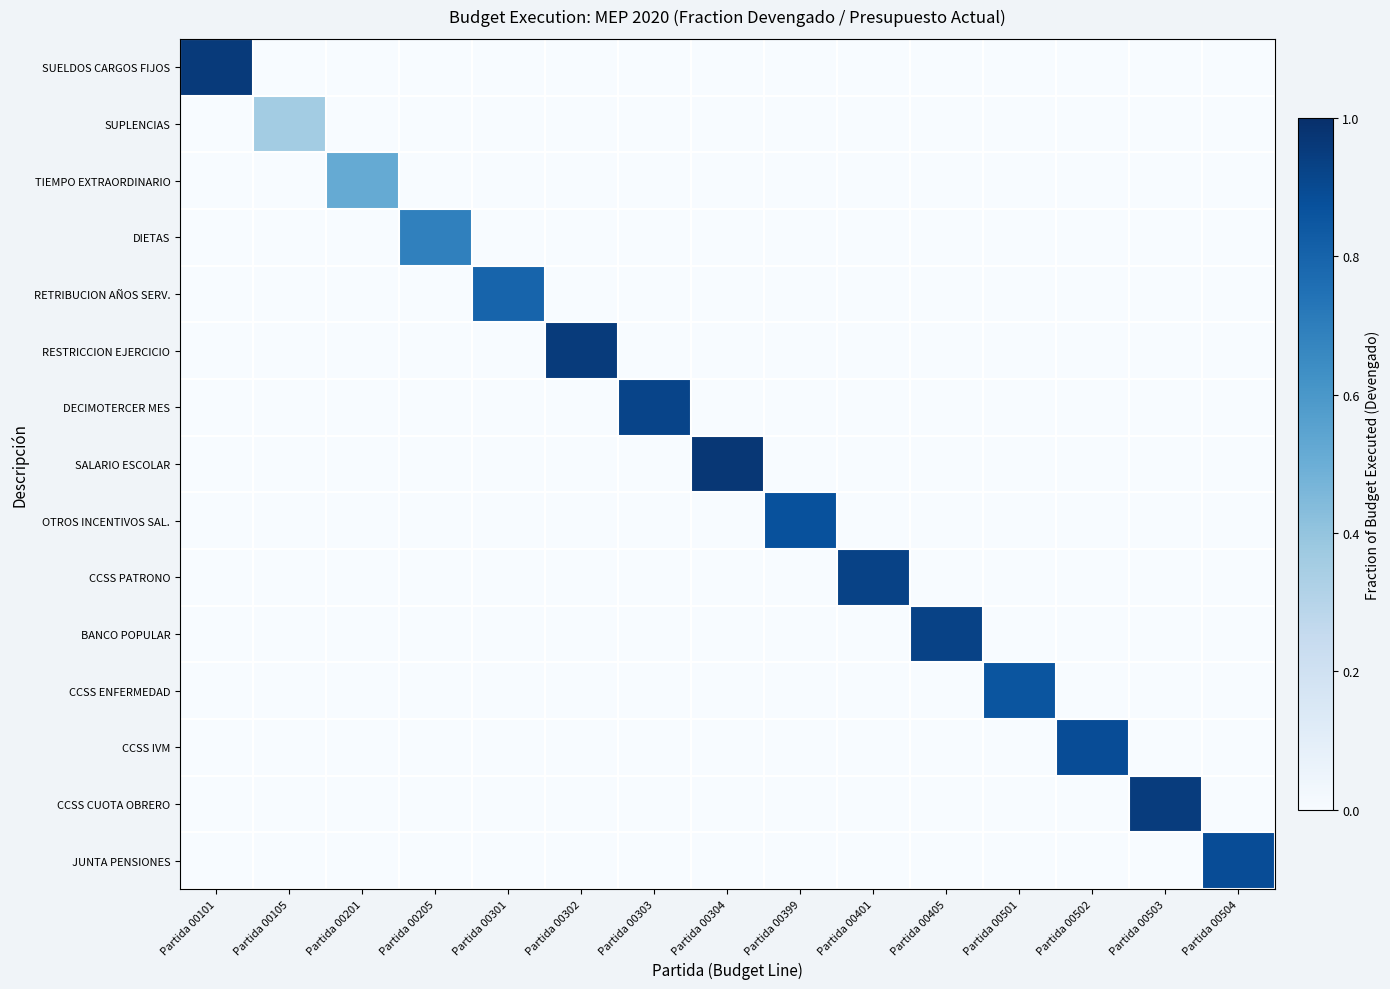

Reading left to right, extract all data points from this chart.

SUELDOS CARGOS FIJOS: Partida 00101=1.0	Partida 00105=0.0	Partida 00201=0.0	Partida 00205=0.0	Partida 00301=0.0	Partida 00302=0.0	Partida 00303=0.0	Partida 00304=0.0	Partida 00399=0.0	Partida 00401=0.0	Partida 00405=0.0	Partida 00501=0.0	Partida 00502=0.0	Partida 00503=0.0	Partida 00504=0.0
SUPLENCIAS: Partida 00101=0.0	Partida 00105=0.4	Partida 00201=0.0	Partida 00205=0.0	Partida 00301=0.0	Partida 00302=0.0	Partida 00303=0.0	Partida 00304=0.0	Partida 00399=0.0	Partida 00401=0.0	Partida 00405=0.0	Partida 00501=0.0	Partida 00502=0.0	Partida 00503=0.0	Partida 00504=0.0
TIEMPO EXTRAORDINARIO: Partida 00101=0.0	Partida 00105=0.0	Partida 00201=0.5	Partida 00205=0.0	Partida 00301=0.0	Partida 00302=0.0	Partida 00303=0.0	Partida 00304=0.0	Partida 00399=0.0	Partida 00401=0.0	Partida 00405=0.0	Partida 00501=0.0	Partida 00502=0.0	Partida 00503=0.0	Partida 00504=0.0
DIETAS: Partida 00101=0.0	Partida 00105=0.0	Partida 00201=0.0	Partida 00205=0.7	Partida 00301=0.0	Partida 00302=0.0	Partida 00303=0.0	Partida 00304=0.0	Partida 00399=0.0	Partida 00401=0.0	Partida 00405=0.0	Partida 00501=0.0	Partida 00502=0.0	Partida 00503=0.0	Partida 00504=0.0
RETRIBUCION AÑOS SERV.: Partida 00101=0.0	Partida 00105=0.0	Partida 00201=0.0	Partida 00205=0.0	Partida 00301=0.8	Partida 00302=0.0	Partida 00303=0.0	Partida 00304=0.0	Partida 00399=0.0	Partida 00401=0.0	Partida 00405=0.0	Partida 00501=0.0	Partida 00502=0.0	Partida 00503=0.0	Partida 00504=0.0
RESTRICCION EJERCICIO: Partida 00101=0.0	Partida 00105=0.0	Partida 00201=0.0	Partida 00205=0.0	Partida 00301=0.0	Partida 00302=1.0	Partida 00303=0.0	Partida 00304=0.0	Partida 00399=0.0	Partida 00401=0.0	Partida 00405=0.0	Partida 00501=0.0	Partida 00502=0.0	Partida 00503=0.0	Partida 00504=0.0
DECIMOTERCER MES: Partida 00101=0.0	Partida 00105=0.0	Partida 00201=0.0	Partida 00205=0.0	Partida 00301=0.0	Partida 00302=0.0	Partida 00303=0.9	Partida 00304=0.0	Partida 00399=0.0	Partida 00401=0.0	Partida 00405=0.0	Partida 00501=0.0	Partida 00502=0.0	Partida 00503=0.0	Partida 00504=0.0
SALARIO ESCOLAR: Partida 00101=0.0	Partida 00105=0.0	Partida 00201=0.0	Partida 00205=0.0	Partida 00301=0.0	Partida 00302=0.0	Partida 00303=0.0	Partida 00304=1.0	Partida 00399=0.0	Partida 00401=0.0	Partida 00405=0.0	Partida 00501=0.0	Partida 00502=0.0	Partida 00503=0.0	Partida 00504=0.0
OTROS INCENTIVOS SAL.: Partida 00101=0.0	Partida 00105=0.0	Partida 00201=0.0	Partida 00205=0.0	Partida 00301=0.0	Partida 00302=0.0	Partida 00303=0.0	Partida 00304=0.0	Partida 00399=0.9	Partida 00401=0.0	Partida 00405=0.0	Partida 00501=0.0	Partida 00502=0.0	Partida 00503=0.0	Partida 00504=0.0
CCSS PATRONO: Partida 00101=0.0	Partida 00105=0.0	Partida 00201=0.0	Partida 00205=0.0	Partida 00301=0.0	Partida 00302=0.0	Partida 00303=0.0	Partida 00304=0.0	Partida 00399=0.0	Partida 00401=0.9	Partida 00405=0.0	Partida 00501=0.0	Partida 00502=0.0	Partida 00503=0.0	Partida 00504=0.0
BANCO POPULAR: Partida 00101=0.0	Partida 00105=0.0	Partida 00201=0.0	Partida 00205=0.0	Partida 00301=0.0	Partida 00302=0.0	Partida 00303=0.0	Partida 00304=0.0	Partida 00399=0.0	Partida 00401=0.0	Partida 00405=0.9	Partida 00501=0.0	Partida 00502=0.0	Partida 00503=0.0	Partida 00504=0.0
CCSS ENFERMEDAD: Partida 00101=0.0	Partida 00105=0.0	Partida 00201=0.0	Partida 00205=0.0	Partida 00301=0.0	Partida 00302=0.0	Partida 00303=0.0	Partida 00304=0.0	Partida 00399=0.0	Partida 00401=0.0	Partida 00405=0.0	Partida 00501=0.9	Partida 00502=0.0	Partida 00503=0.0	Partida 00504=0.0
CCSS IVM: Partida 00101=0.0	Partida 00105=0.0	Partida 00201=0.0	Partida 00205=0.0	Partida 00301=0.0	Partida 00302=0.0	Partida 00303=0.0	Partida 00304=0.0	Partida 00399=0.0	Partida 00401=0.0	Partida 00405=0.0	Partida 00501=0.0	Partida 00502=0.9	Partida 00503=0.0	Partida 00504=0.0
CCSS CUOTA OBRERO: Partida 00101=0.0	Partida 00105=0.0	Partida 00201=0.0	Partida 00205=0.0	Partida 00301=0.0	Partida 00302=0.0	Partida 00303=0.0	Partida 00304=0.0	Partida 00399=0.0	Partida 00401=0.0	Partida 00405=0.0	Partida 00501=0.0	Partida 00502=0.0	Partida 00503=1.0	Partida 00504=0.0
JUNTA PENSIONES: Partida 00101=0.0	Partida 00105=0.0	Partida 00201=0.0	Partida 00205=0.0	Partida 00301=0.0	Partida 00302=0.0	Partida 00303=0.0	Partida 00304=0.0	Partida 00399=0.0	Partida 00401=0.0	Partida 00405=0.0	Partida 00501=0.0	Partida 00502=0.0	Partida 00503=0.0	Partida 00504=0.9